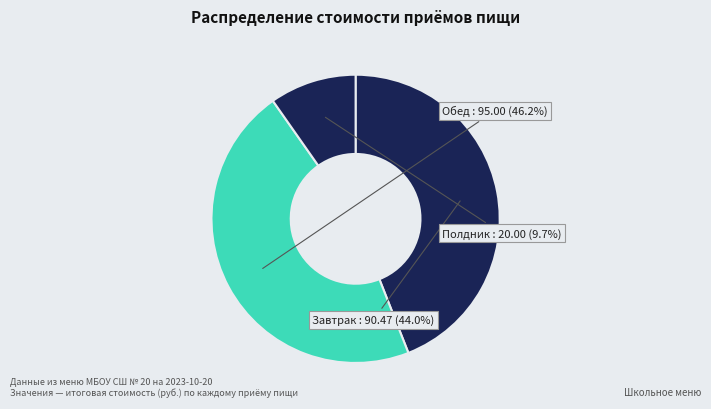

To the nearest percent, what is the difference between the Полдник and Обед slice percentages?

37%